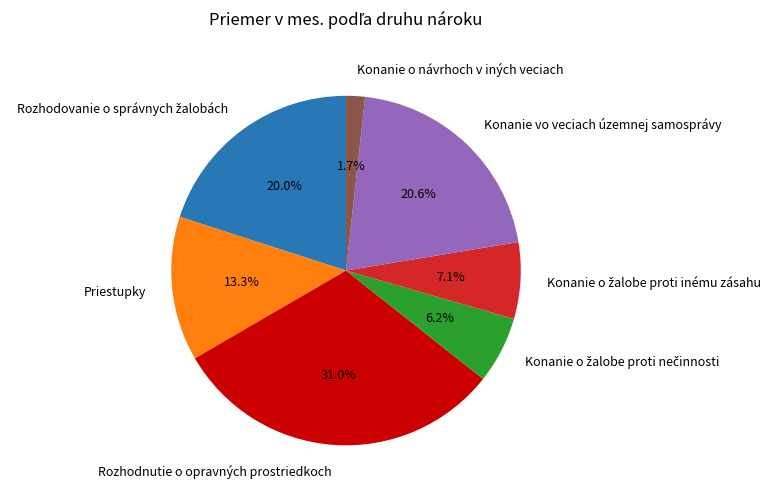

How many segments does this pie chart have?

7